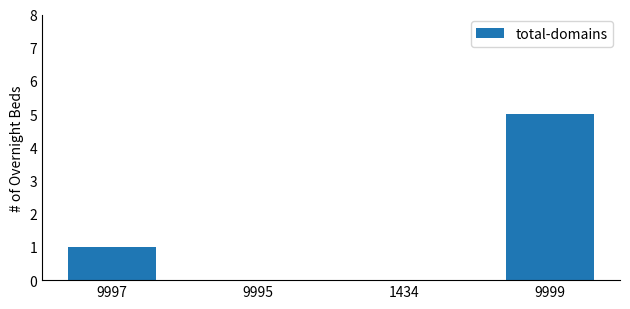

The value at 9995 is 0. True or false?

True